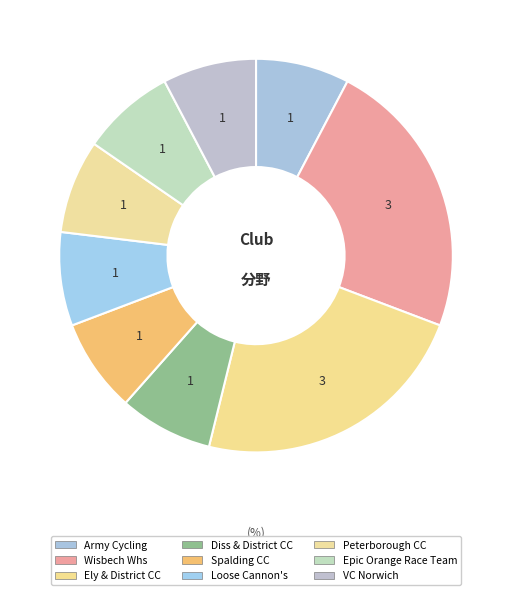

True or false: Loose Cannon's accounts for 8% of the total.

True